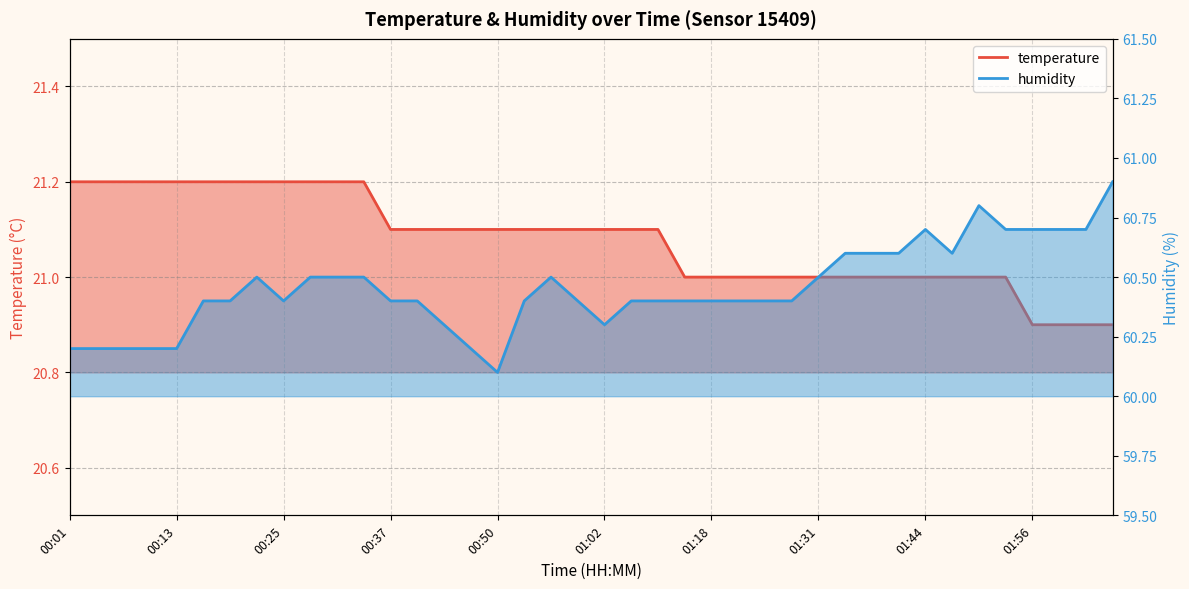

How many lines are shown in the chart?

2